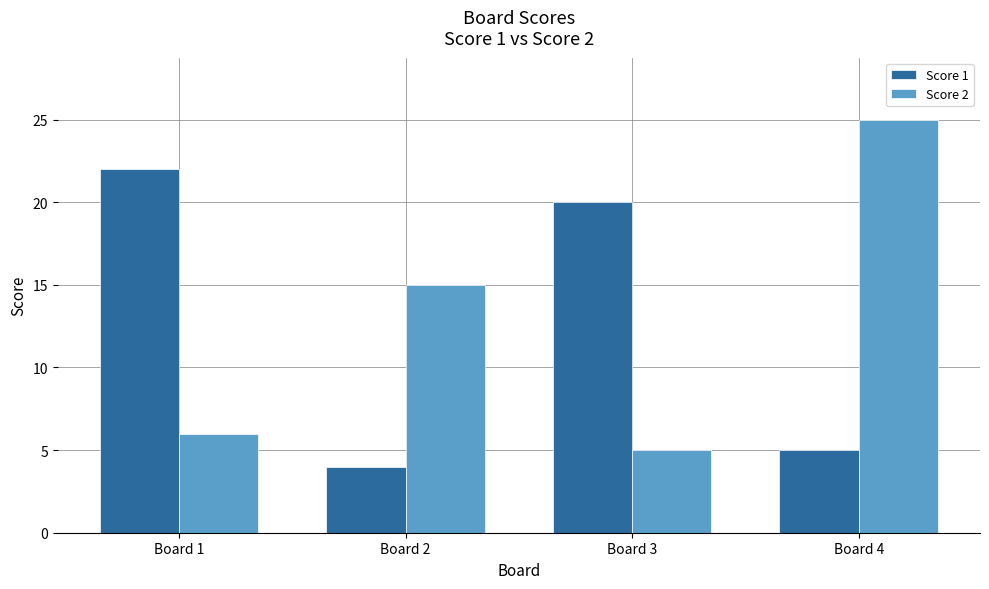

How many distinct data groups are displayed?

2